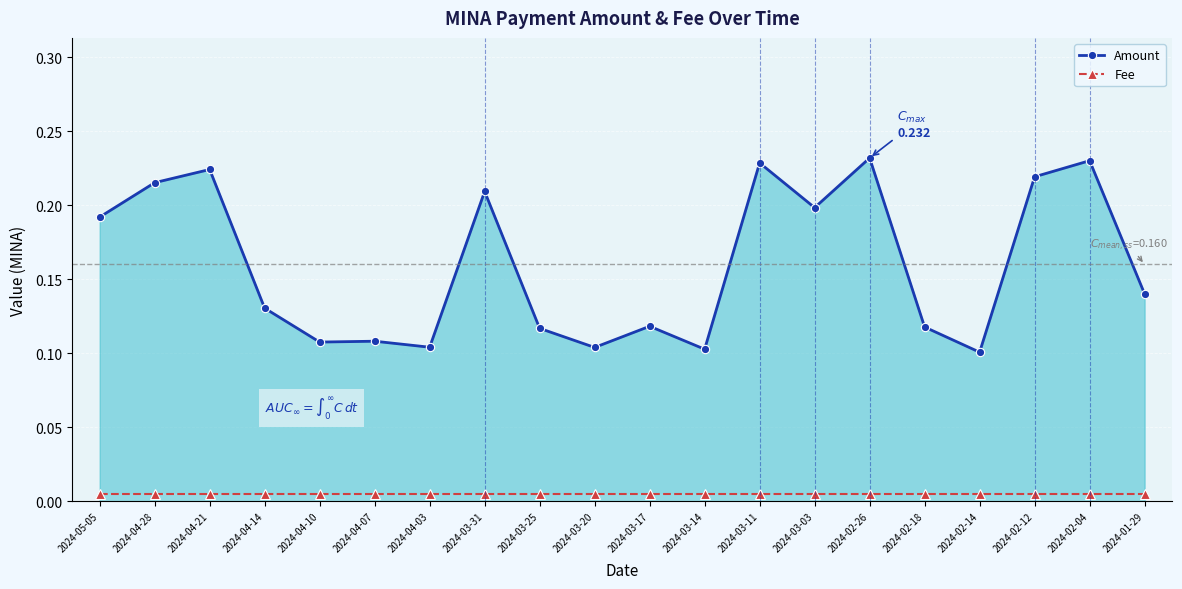

What is the label of the 7th point from the left?

2024-04-03